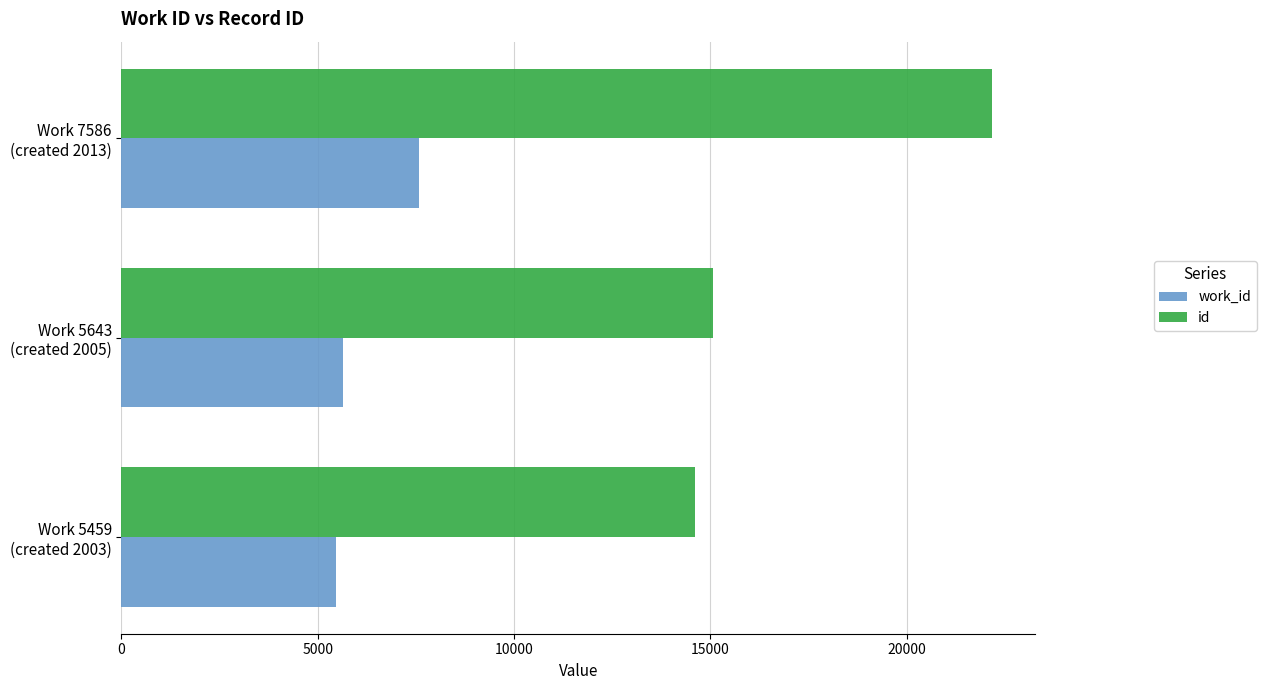

What is the difference between the maximum and minimum values in the work_id series?

2127